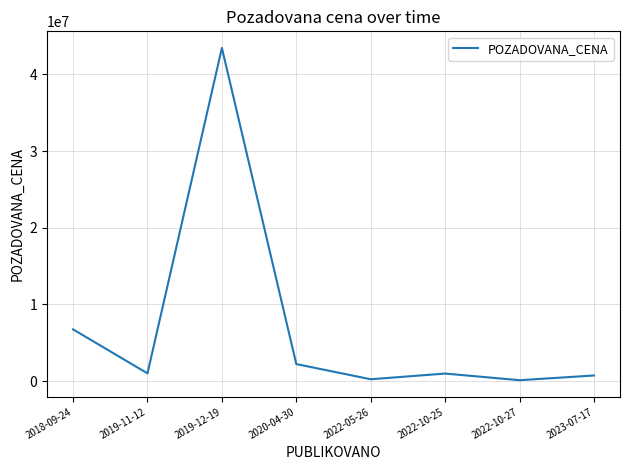

Is it true that the value at 2022-10-25 is 973000?

True